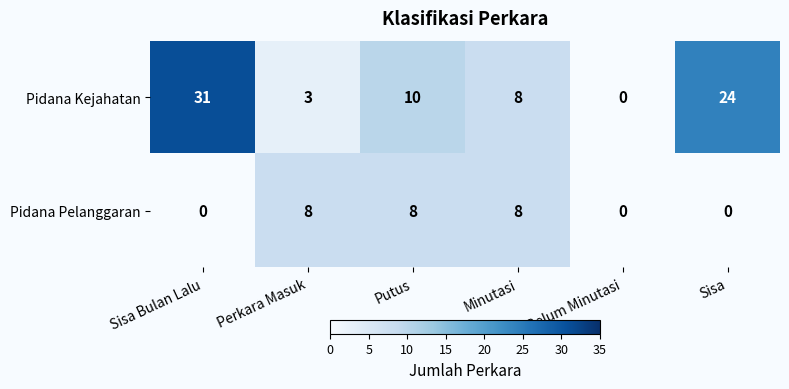

What is the sum of all Pidana Pelanggaran values?

24